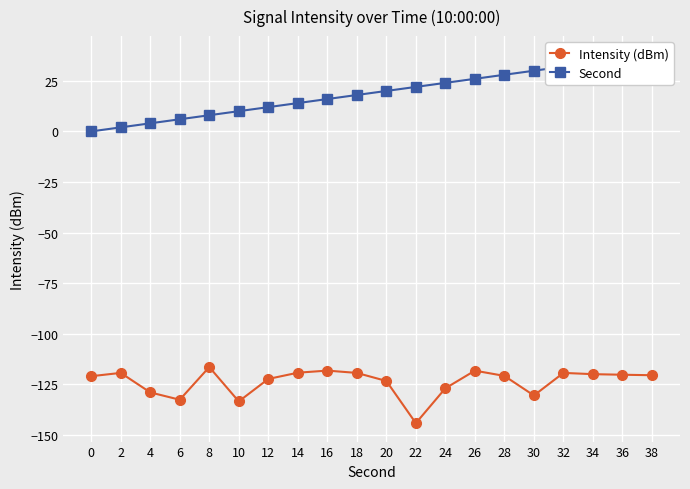

What is the smallest value displayed?

-144.2